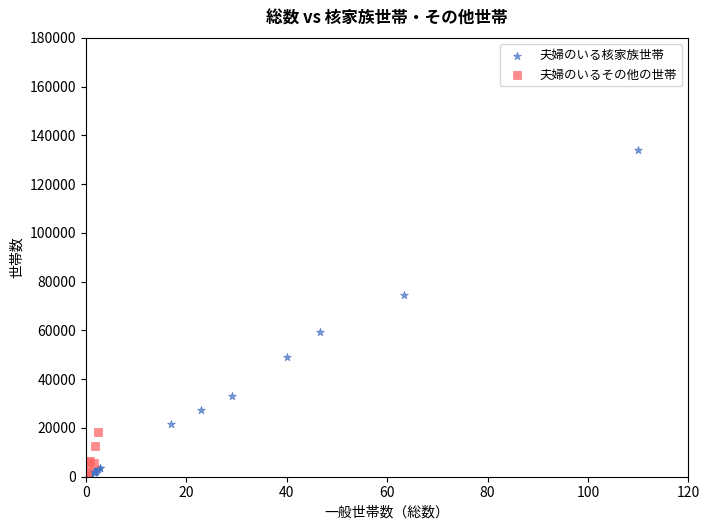

Which series has the widest spread of Y values?

夫婦のいる核家族世帯